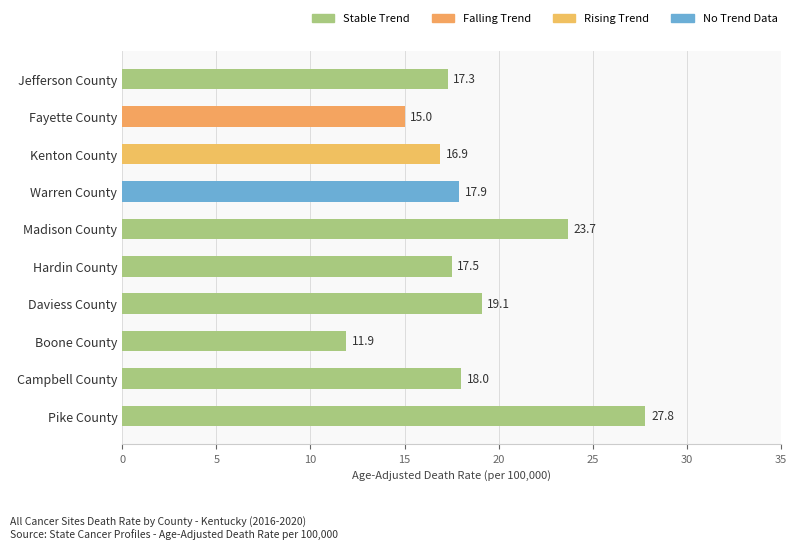

Count the number of categories in the chart.

10